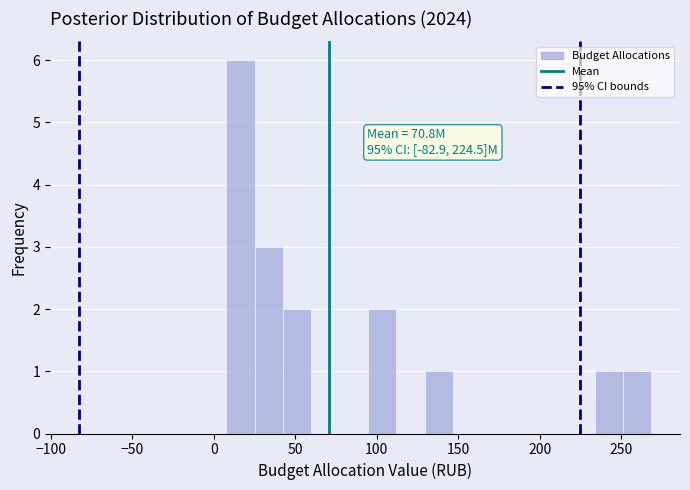

Read against the x-axis, roughly where is the centre of the tallest bar?

15